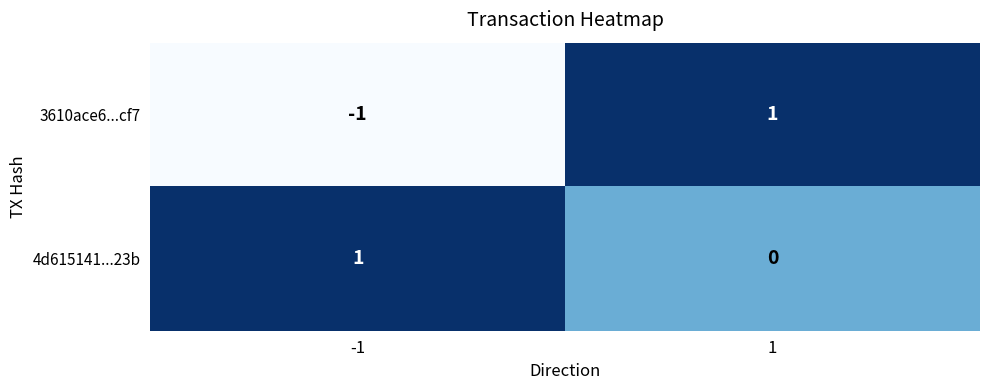

List the labels in order of 3610ace6...cf7 value, largest first.

1, -1